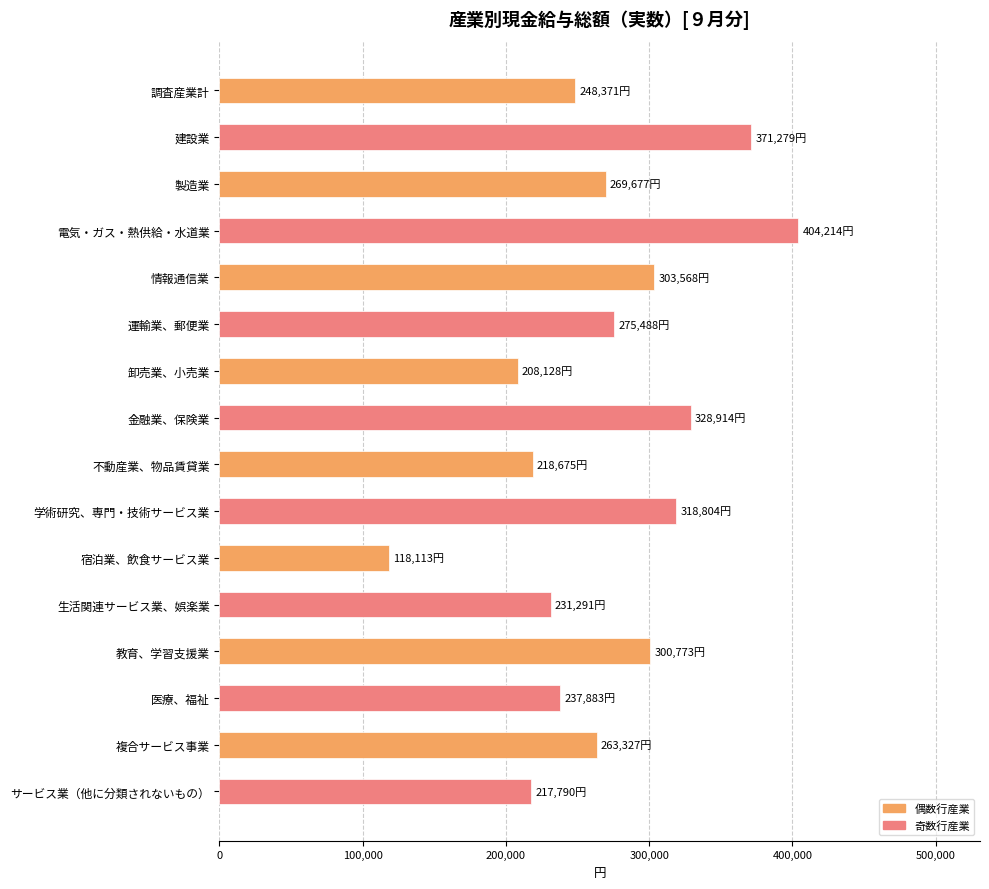

What is the sum of all values?

4316295